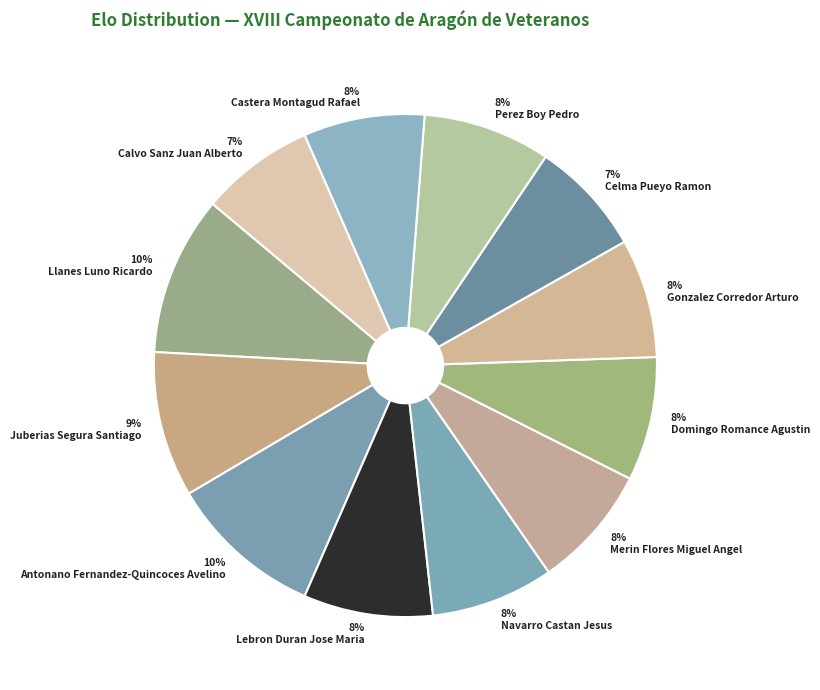

To the nearest percent, what is the average slice percentage?

8%